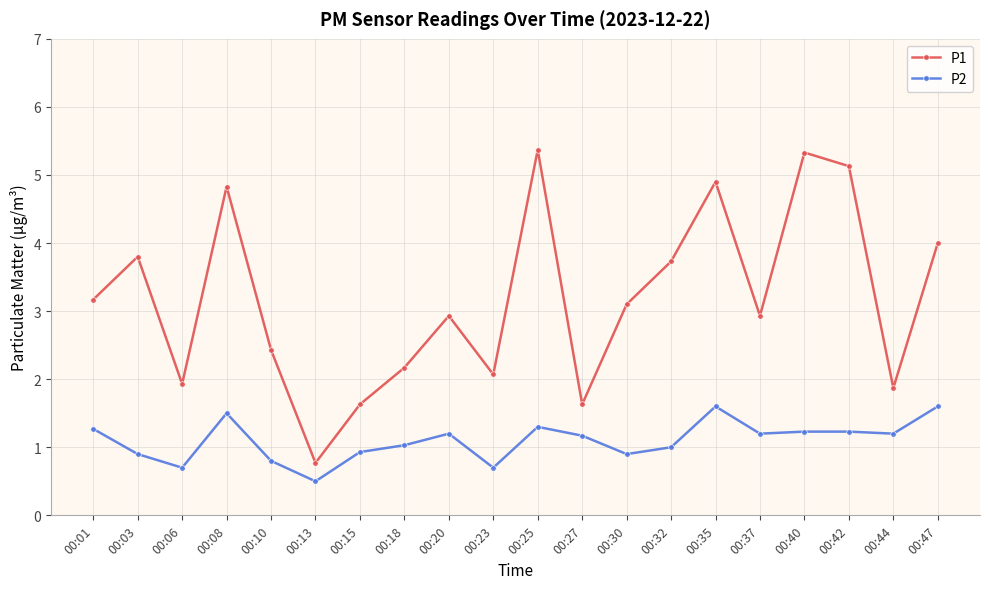

Is the value of P2 at 00:01 greater than the value of P1 at 00:35?

No